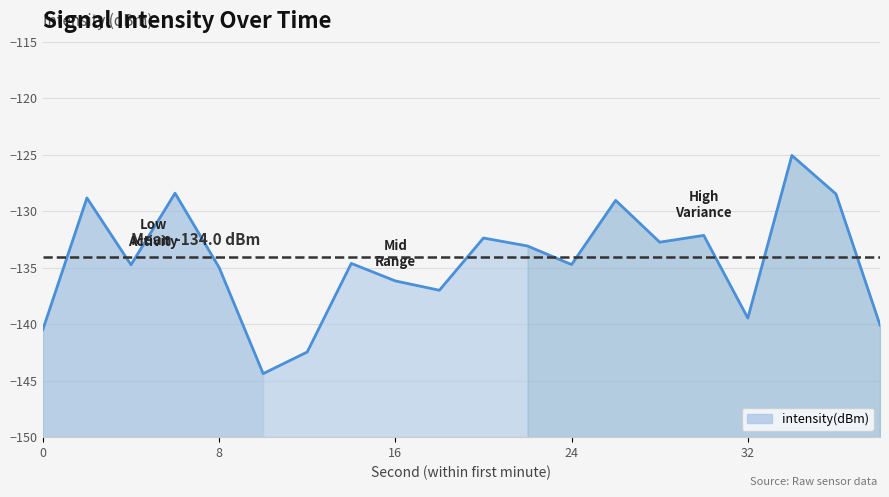

What is the sum of the values at 6 and 36?

-256.9